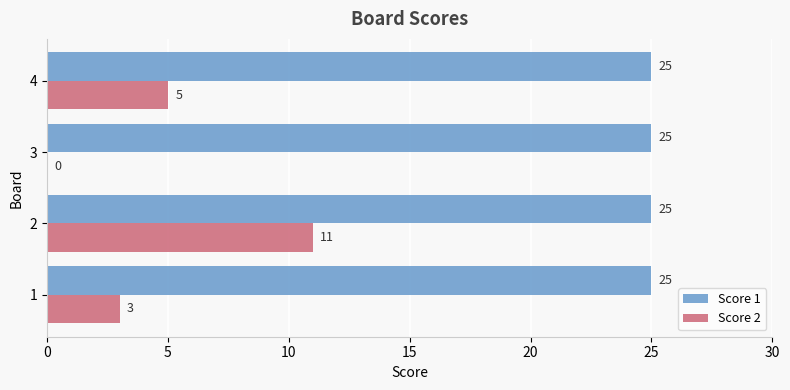

The Score 1 series shows 43 at 4. True or false?

False